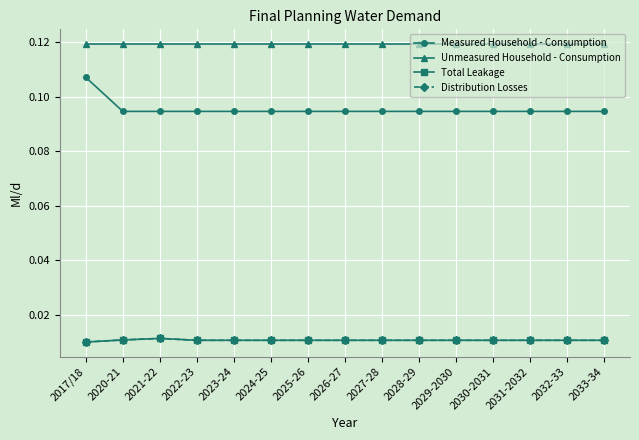

Does the chart have visible grid lines?

Yes